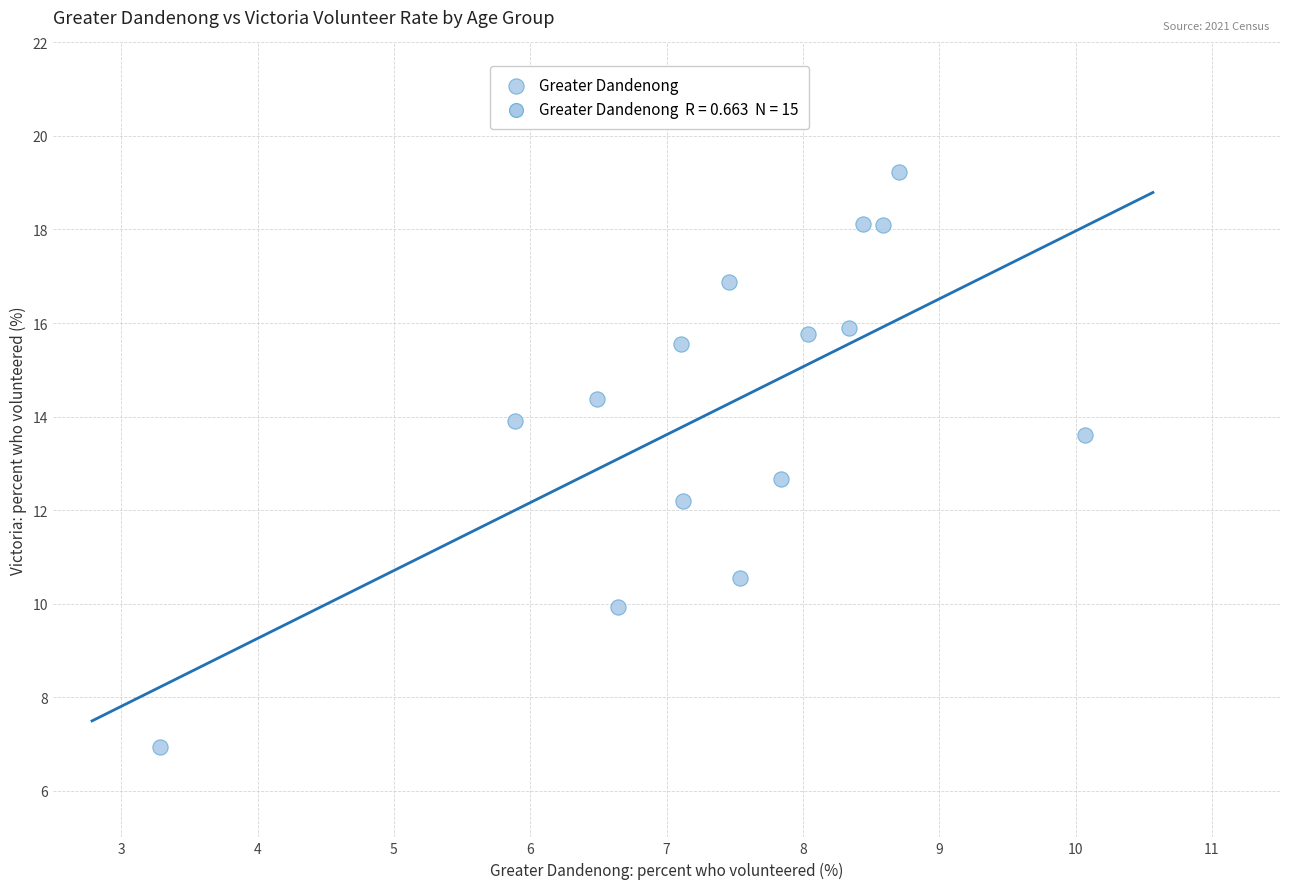

What Y value in the scatter plot is closest to 13?

12.7